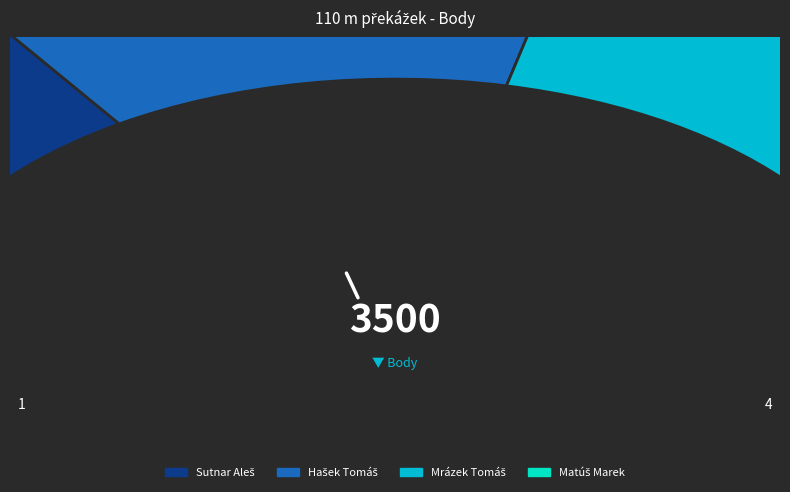

To the nearest percent, what is the combined percentage of Mrázek Tomáš and Matúš Marek?

43%